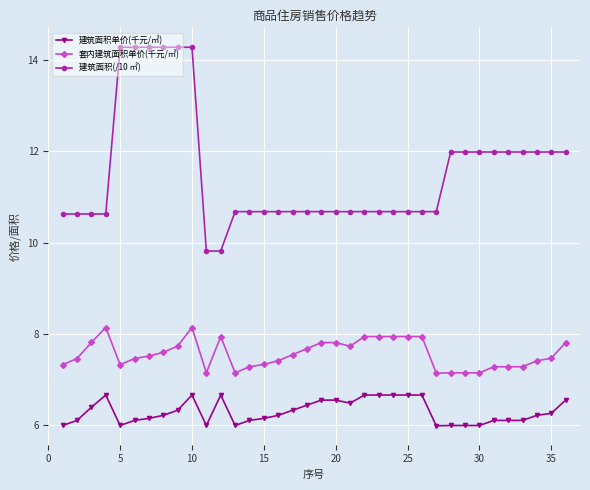

At how many categories does at least one series exceed 13?

6